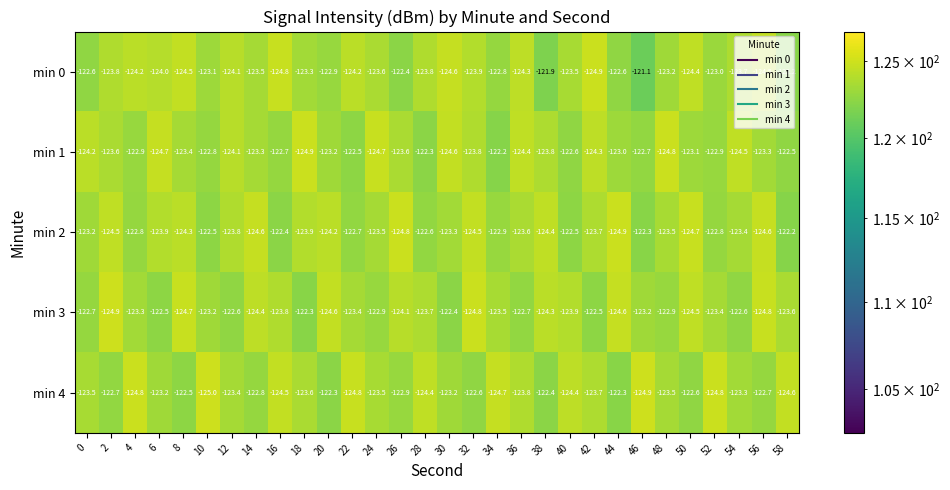

Is the value of min 2 at 28 greater than the value of min 1 at 30?

Yes